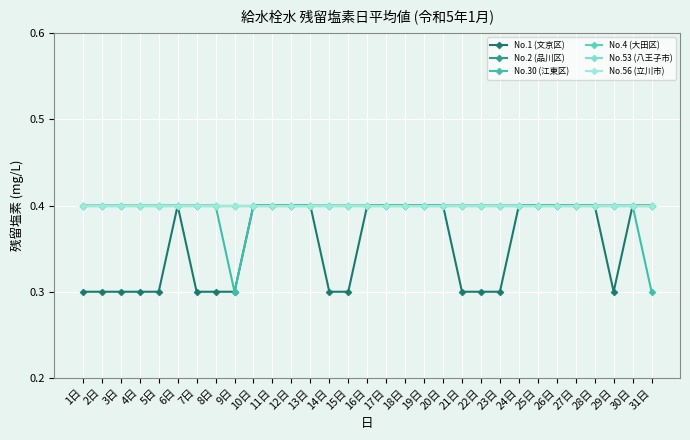

What is the sum of all No.56 (立川市) values?

12.4